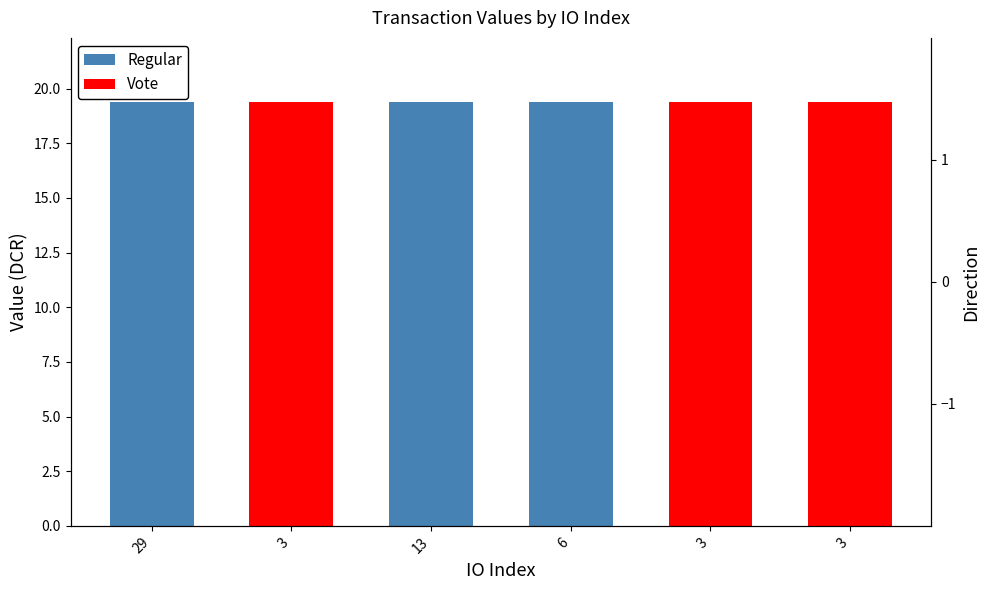

Which series has the largest Y range (max minus min)?

Regular